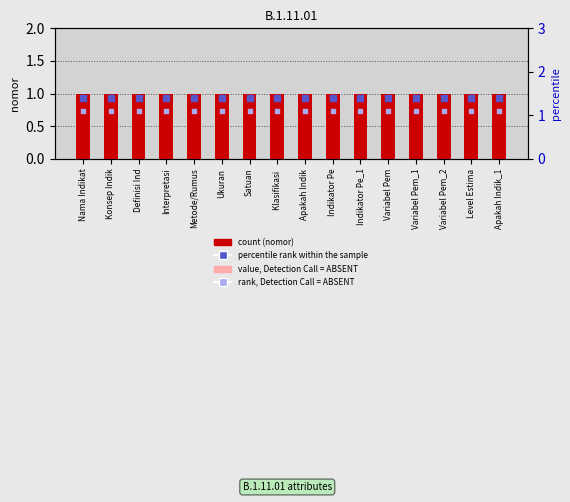

Which series has the largest total across all categories?

percentile rank